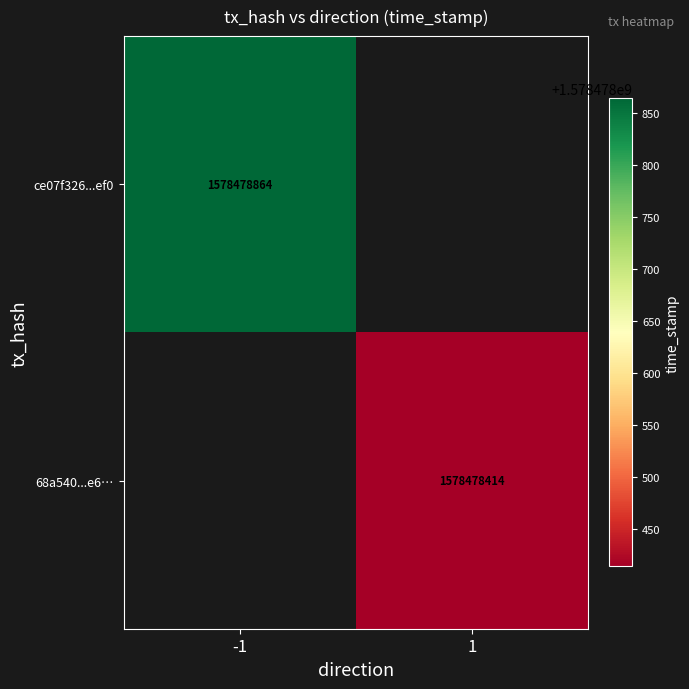

At 1, list the series in order from largest to smallest.

ce07f326f40d321d24d0d4b27ff2cb8aca91ef0, 68a540616c360eb1765f732fab322ff206863e6